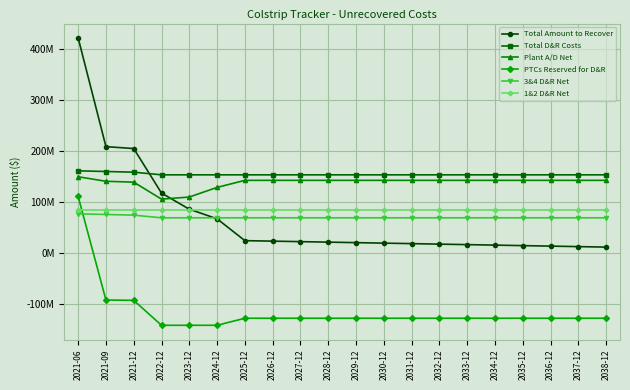

Does the chart have visible grid lines?

Yes